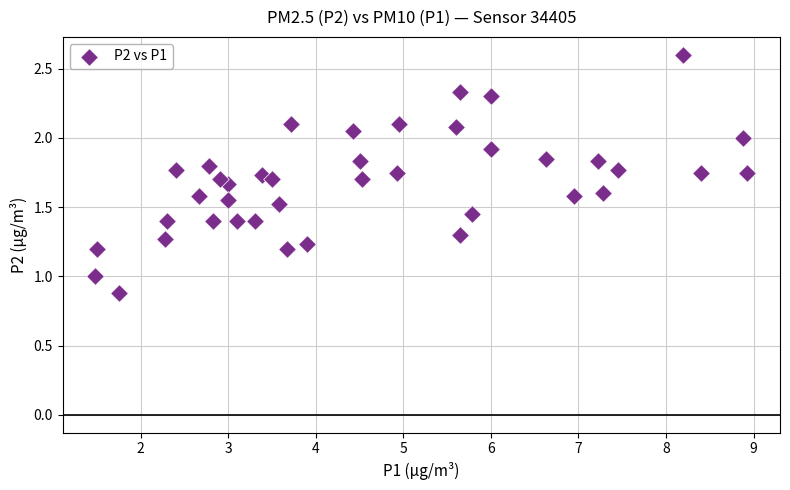

What is the range of X values (max minus min)?

7.4